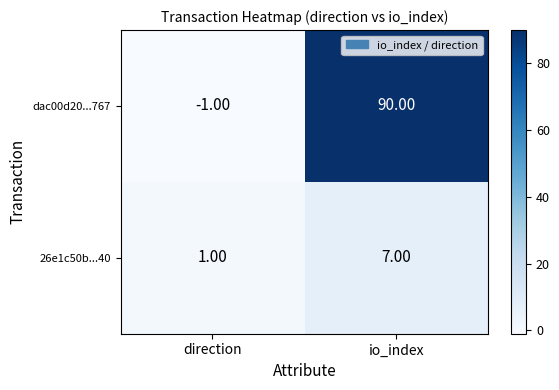

Between direction and io_index, which series saw the biggest shift?

dac00d20...767